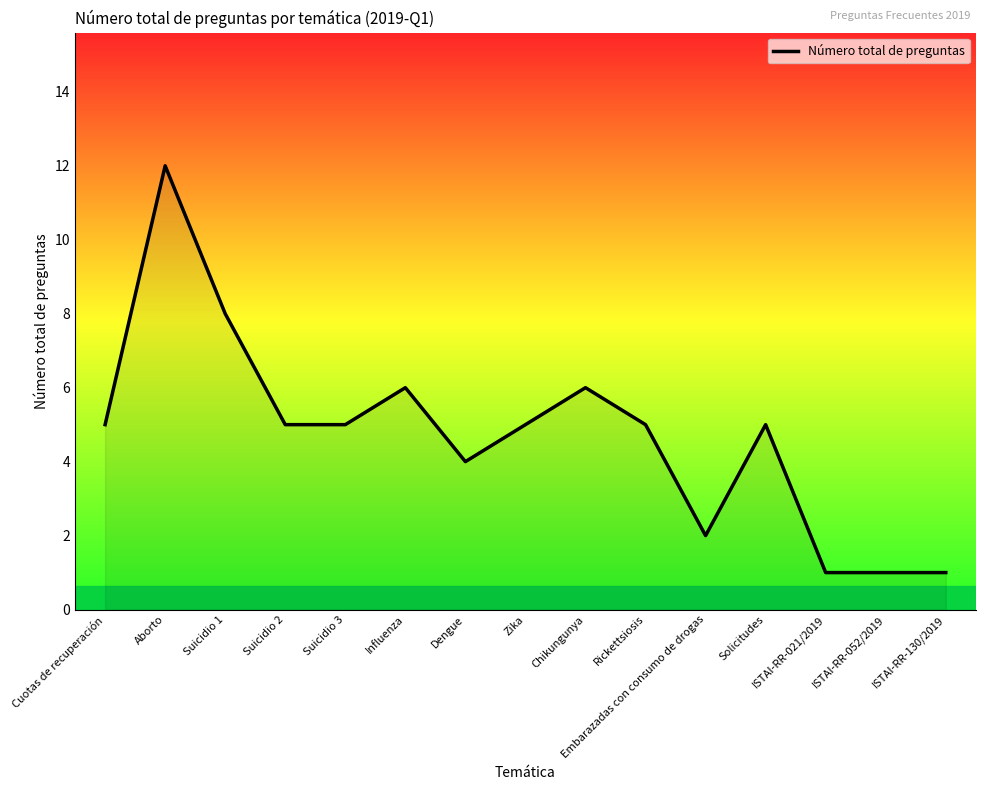

The value at Suicidio 3 is 3. True or false?

False